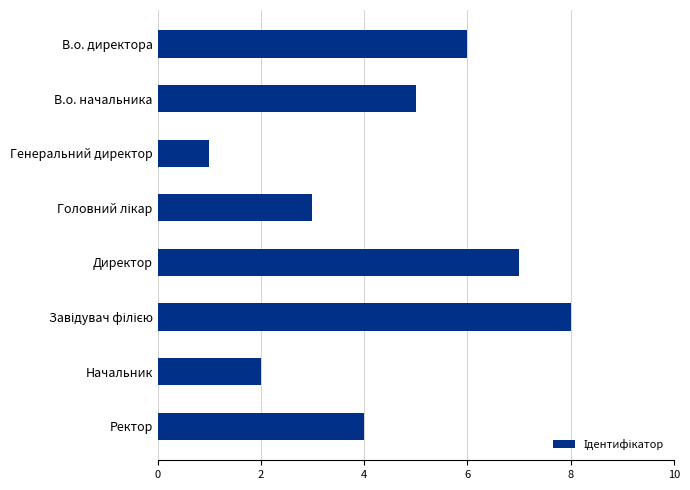

What is the label of the 6th bar from the bottom?

Генеральний директор